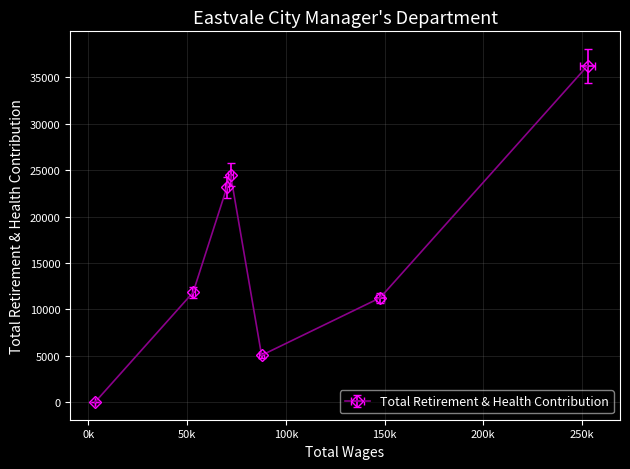

True or false: the data shows 39793 at Senior Management Analyst.

False